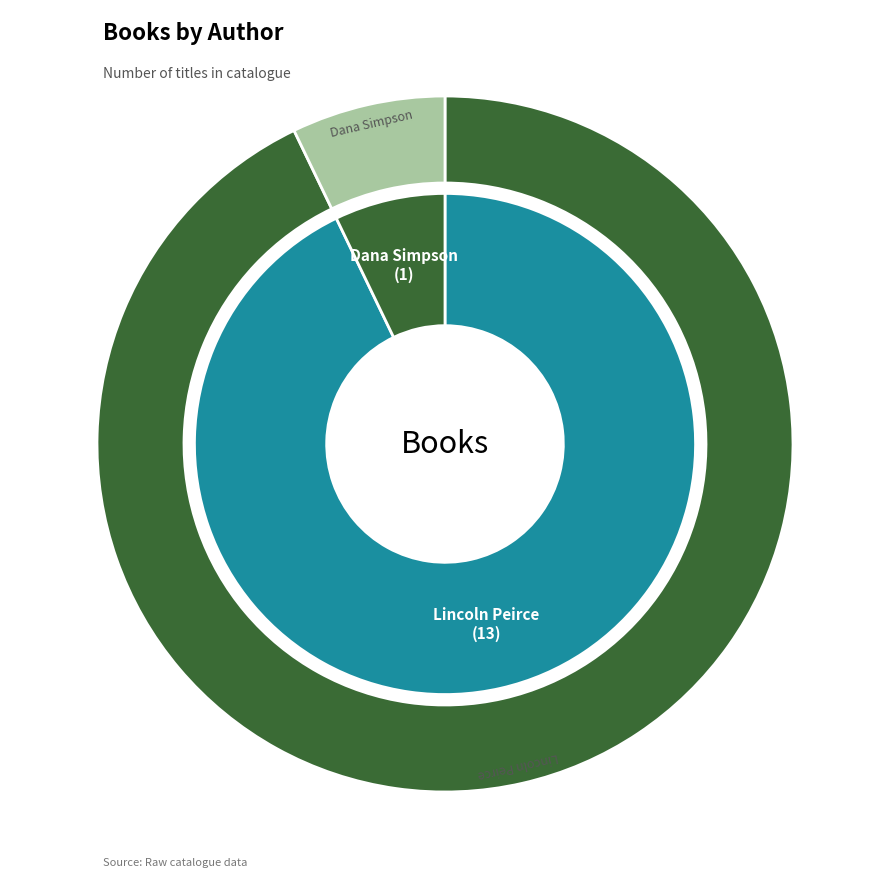

Which has a higher value, Dana Simpson (453854040) or Lincoln Peirce (76048726)?

Lincoln Peirce (76048726)